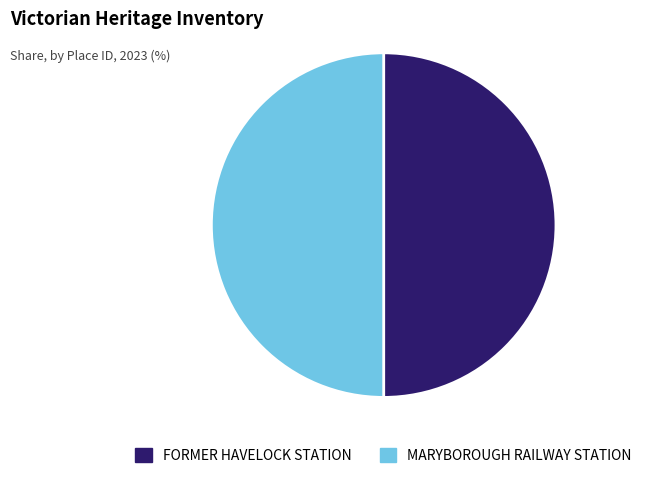

The MARYBOROUGH RAILWAY STATION slice represents 43% of the pie. True or false?

False